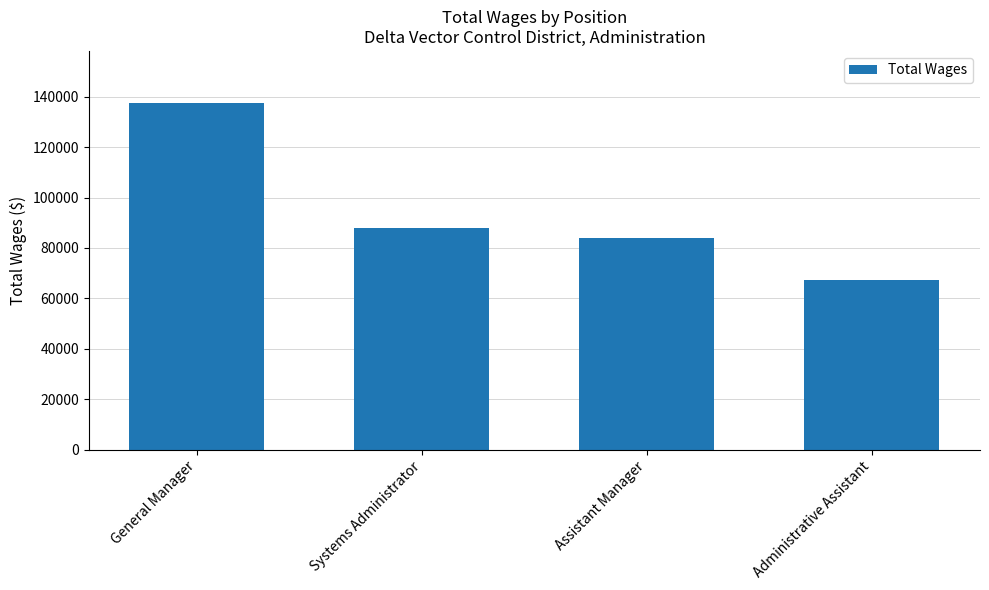

Approximately how many times larger is the value at General Manager compared to Systems Administrator?

1.6